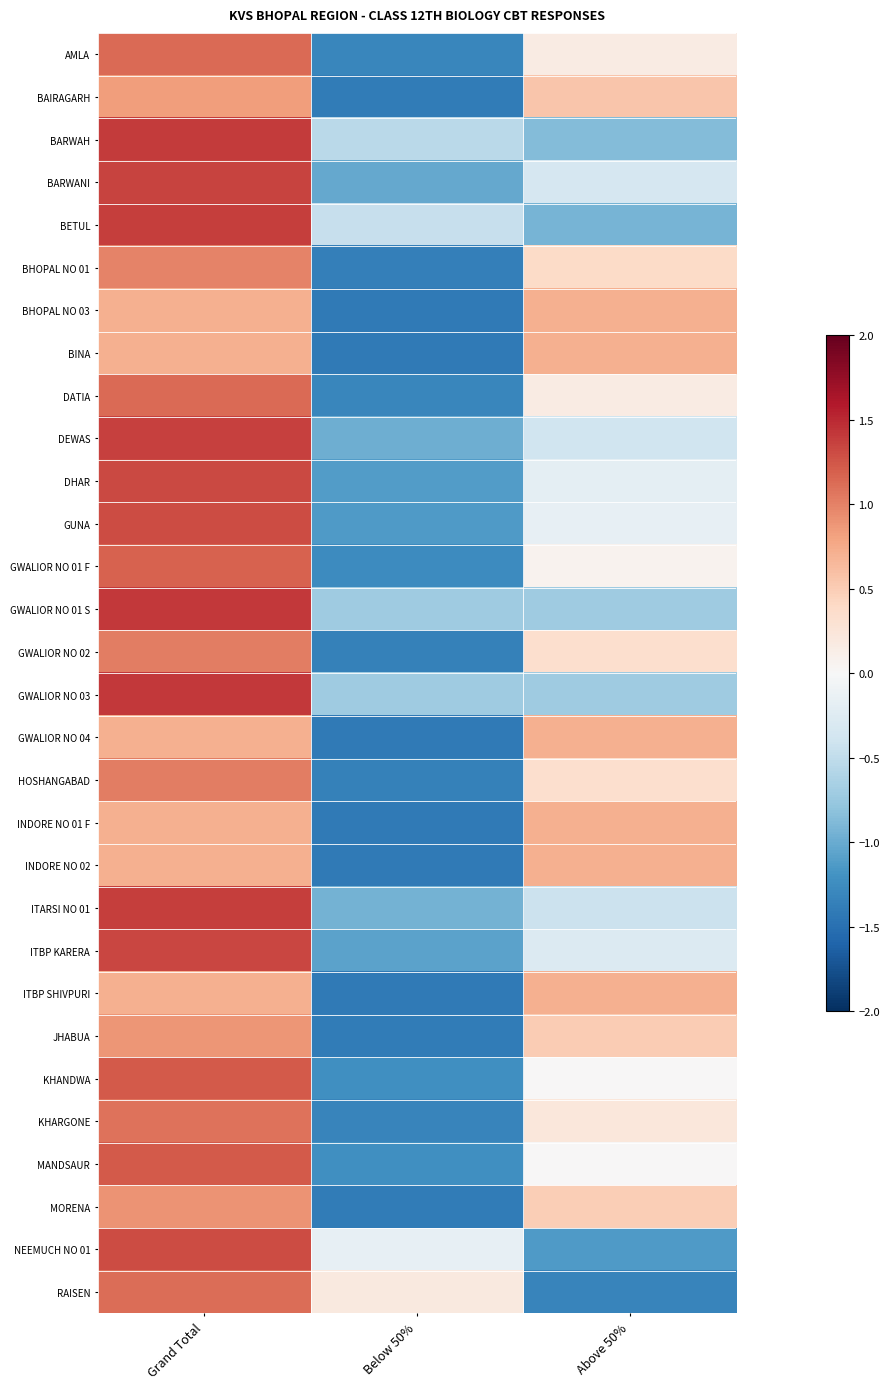

Reading left to right, extract all data points from this chart.

AMLA: Grand Total=1.1	Below 50%=-1.3	Above 50%=0.2
BAIRAGARH: Grand Total=0.8	Below 50%=-1.4	Above 50%=0.6
BARWAH: Grand Total=1.4	Below 50%=-0.5	Above 50%=-0.9
BARWANI: Grand Total=1.4	Below 50%=-1.0	Above 50%=-0.3
BETUL: Grand Total=1.4	Below 50%=-0.5	Above 50%=-0.9
BHOPAL NO 01: Grand Total=1.0	Below 50%=-1.4	Above 50%=0.4
BHOPAL NO 03: Grand Total=0.7	Below 50%=-1.4	Above 50%=0.7
BINA: Grand Total=0.7	Below 50%=-1.4	Above 50%=0.7
DATIA: Grand Total=1.1	Below 50%=-1.3	Above 50%=0.2
DEWAS: Grand Total=1.4	Below 50%=-1.0	Above 50%=-0.4
DHAR: Grand Total=1.3	Below 50%=-1.1	Above 50%=-0.2
GUNA: Grand Total=1.3	Below 50%=-1.1	Above 50%=-0.2
GWALIOR NO 01 F: Grand Total=1.2	Below 50%=-1.3	Above 50%=0.1
GWALIOR NO 01 S: Grand Total=1.4	Below 50%=-0.7	Above 50%=-0.7
GWALIOR NO 02: Grand Total=1.0	Below 50%=-1.4	Above 50%=0.3
GWALIOR NO 03: Grand Total=1.4	Below 50%=-0.7	Above 50%=-0.7
GWALIOR NO 04: Grand Total=0.7	Below 50%=-1.4	Above 50%=0.7
HOSHANGABAD: Grand Total=1.0	Below 50%=-1.4	Above 50%=0.3
INDORE NO 01 F: Grand Total=0.7	Below 50%=-1.4	Above 50%=0.7
INDORE NO 02: Grand Total=0.7	Below 50%=-1.4	Above 50%=0.7
ITARSI NO 01: Grand Total=1.4	Below 50%=-1.0	Above 50%=-0.4
ITBP KARERA: Grand Total=1.3	Below 50%=-1.1	Above 50%=-0.3
ITBP SHIVPURI: Grand Total=0.7	Below 50%=-1.4	Above 50%=0.7
JHABUA: Grand Total=0.9	Below 50%=-1.4	Above 50%=0.5
KHANDWA: Grand Total=1.2	Below 50%=-1.2	Above 50%=0.0
KHARGONE: Grand Total=1.1	Below 50%=-1.3	Above 50%=0.2
MANDSAUR: Grand Total=1.2	Below 50%=-1.2	Above 50%=0.0
MORENA: Grand Total=0.9	Below 50%=-1.4	Above 50%=0.5
NEEMUCH NO 01: Grand Total=1.3	Below 50%=-0.2	Above 50%=-1.1
RAISEN: Grand Total=1.1	Below 50%=0.2	Above 50%=-1.3